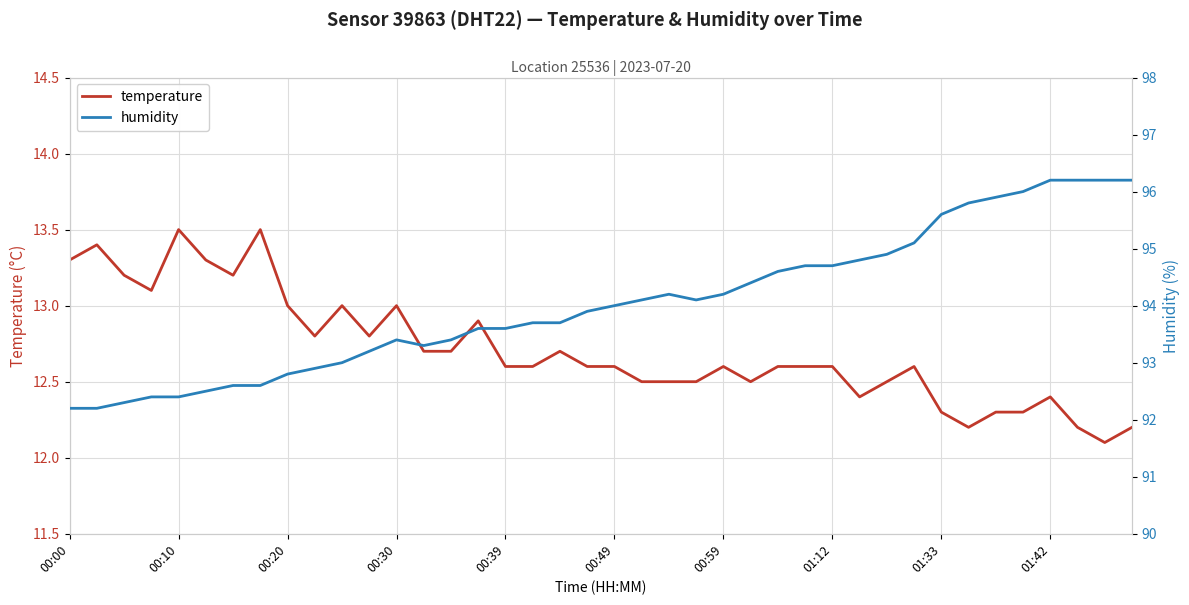

The humidity series shows 51.9 at 00:10. True or false?

False